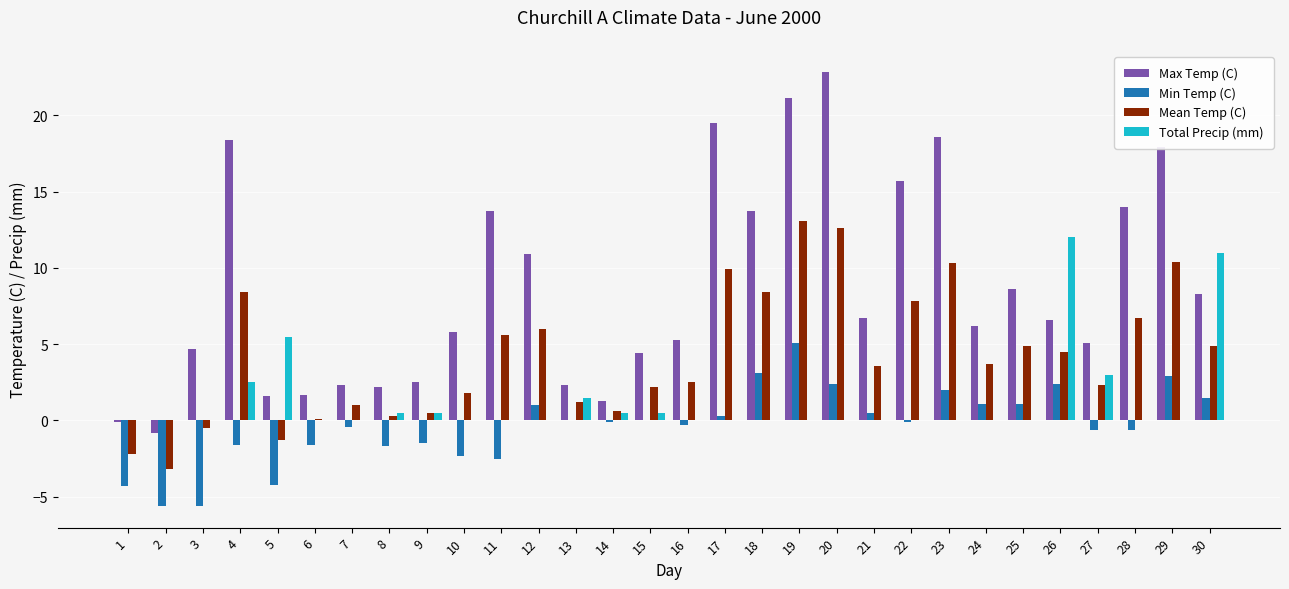

Where does the Max Temp (C) series first go above 6?

4